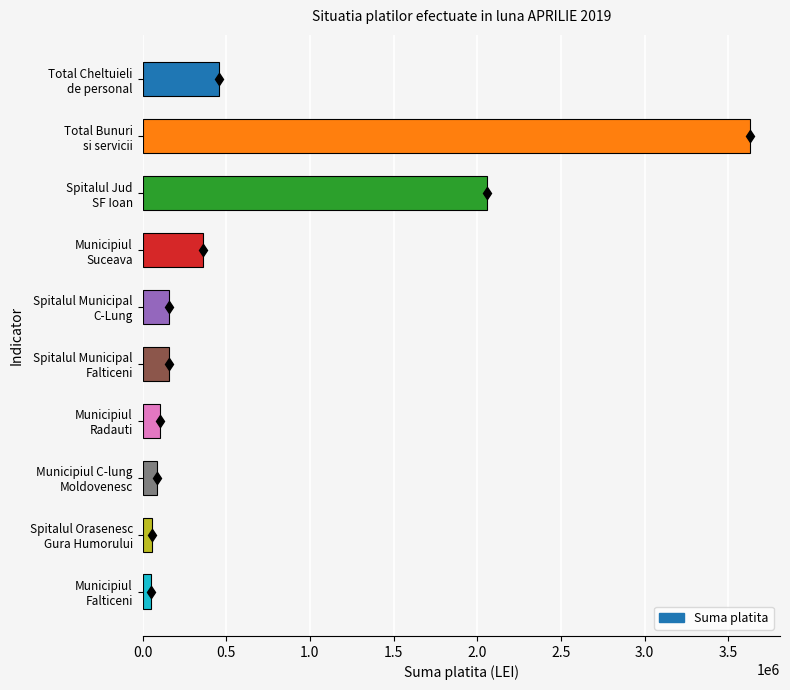

What is the sum of all values?

7115764.5